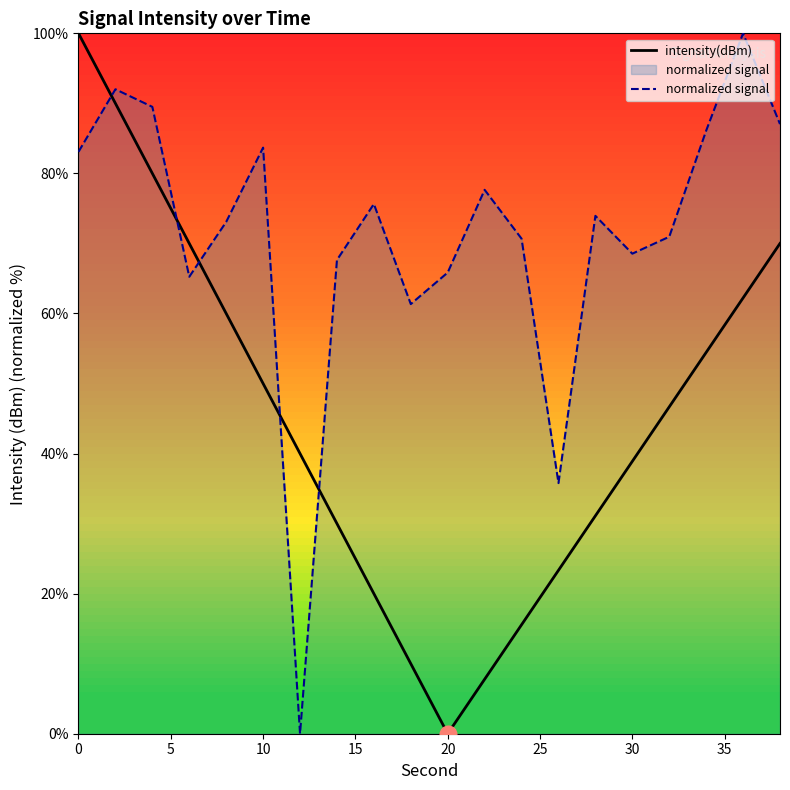

What is the difference between the maximum and minimum values in the intensity(dBm) series?

100.0